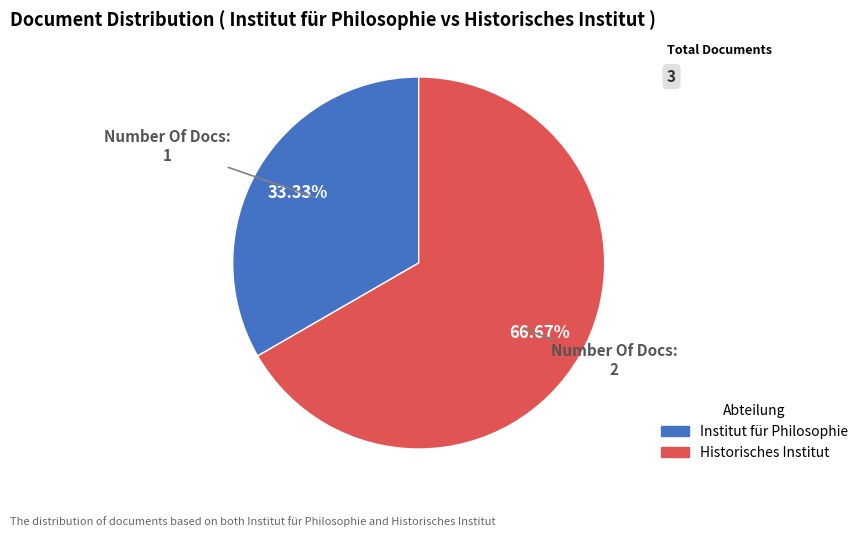

Count the number of slices in the pie.

2